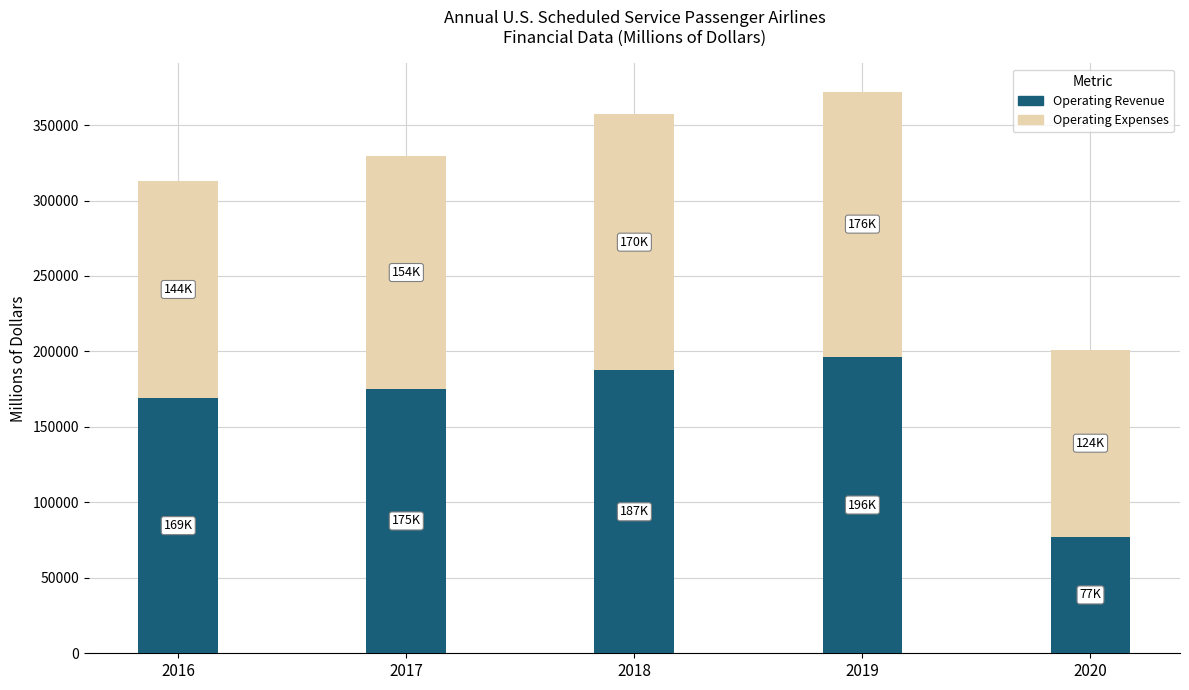

What is the highest value of the Operating Revenue series?

196478.2